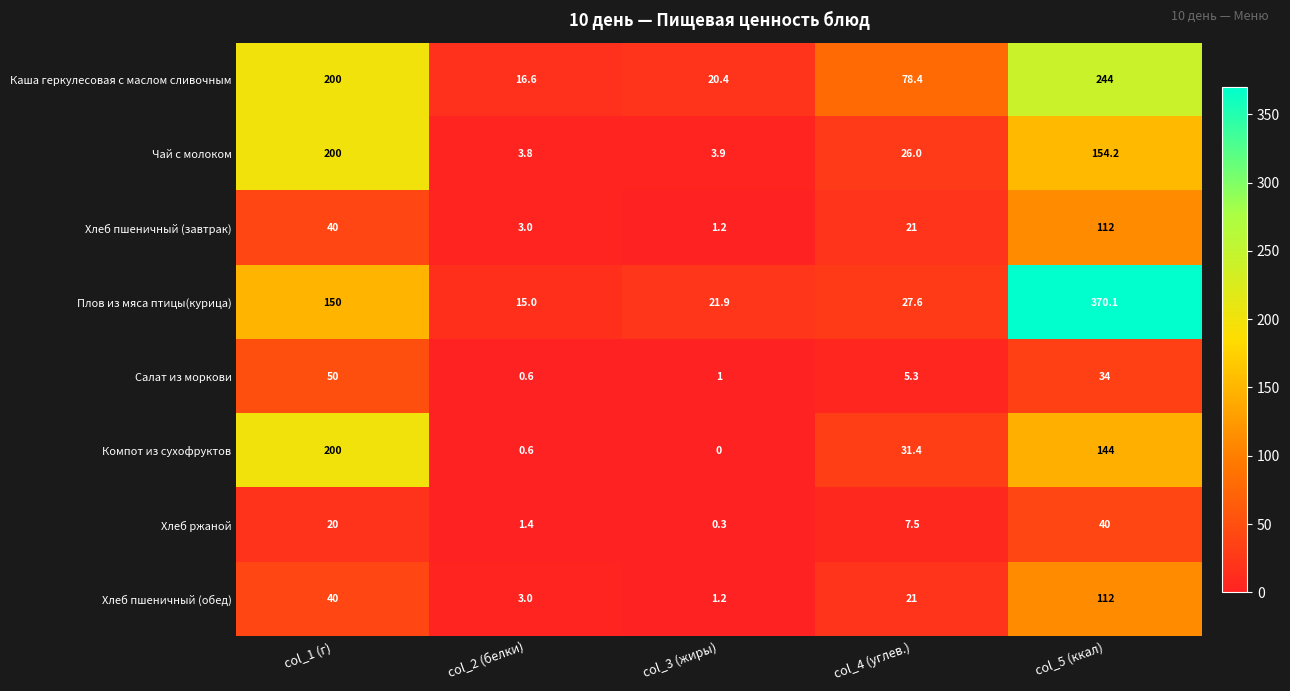

Where does the Хлеб пшеничный (обед) series first go above 21?

col_1 (г)